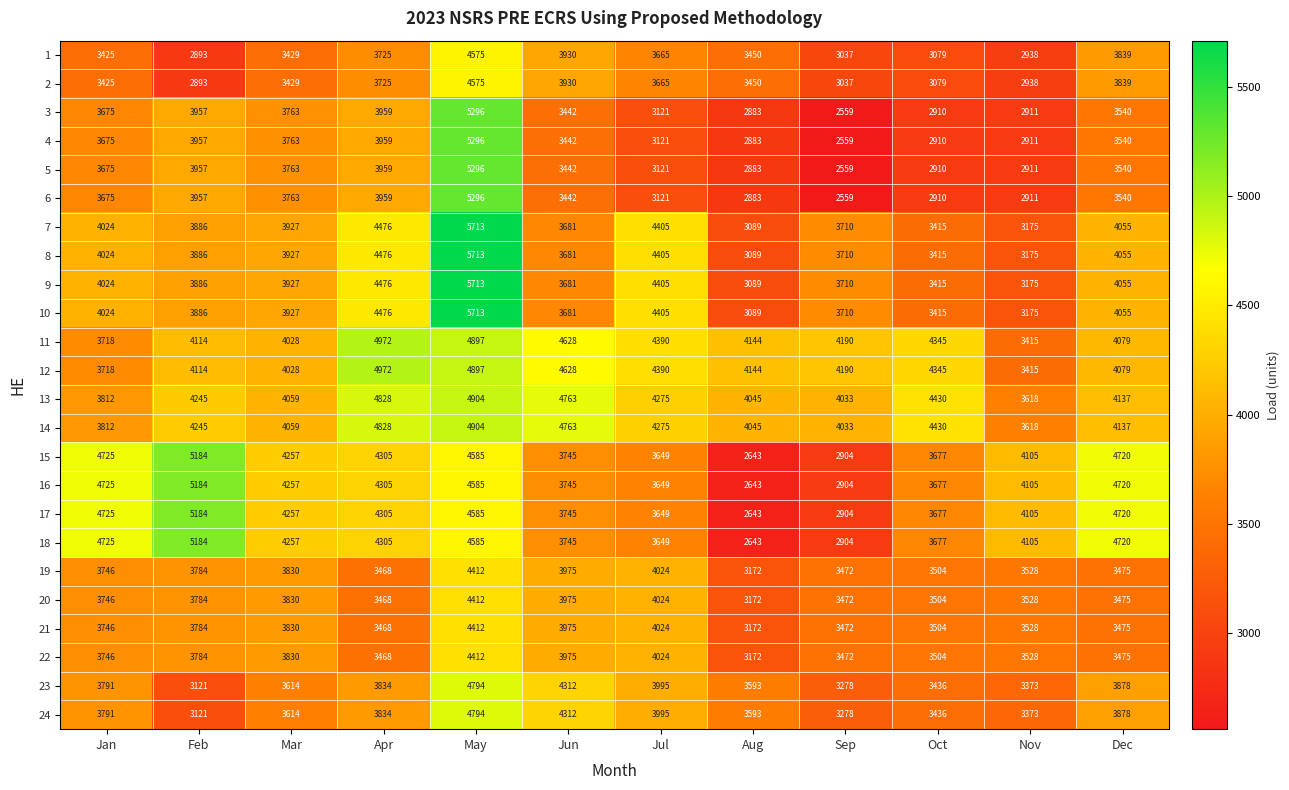

Which category has the lowest value in the 2 series?

Feb